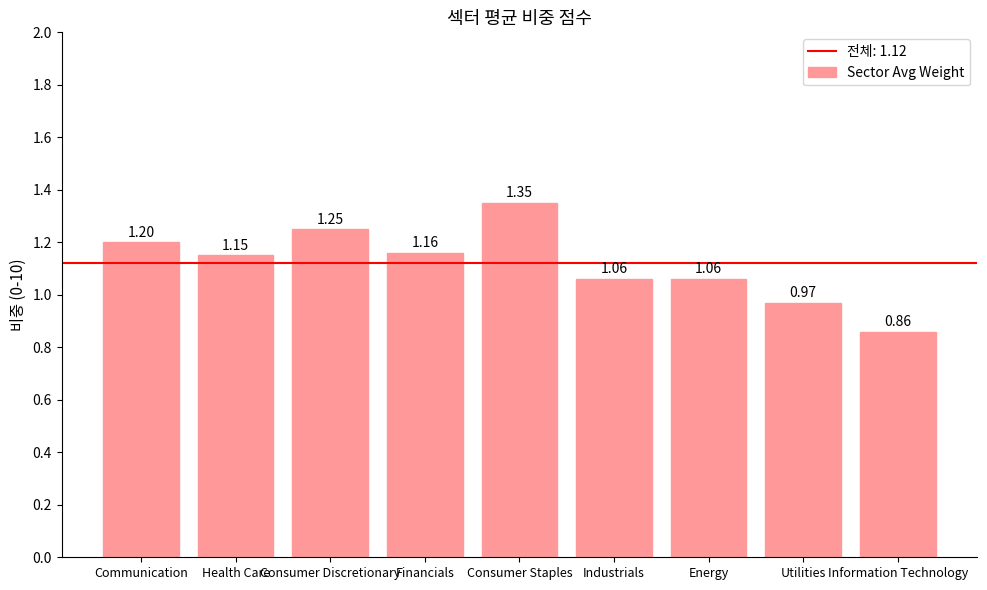

Which has a higher value, Consumer Discretionary or Financials?

Consumer Discretionary